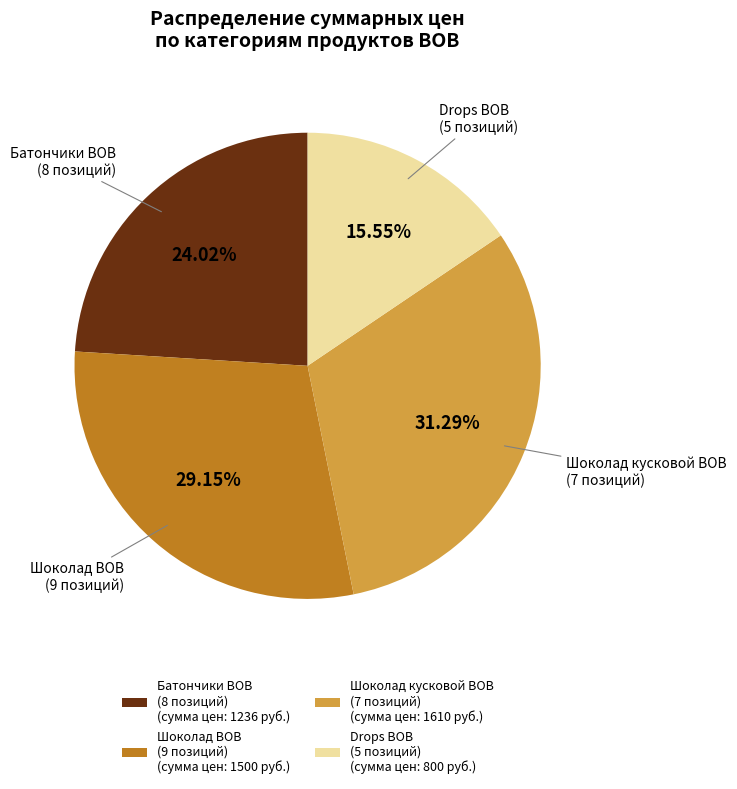

To the nearest percent, what is the average slice percentage?

25%